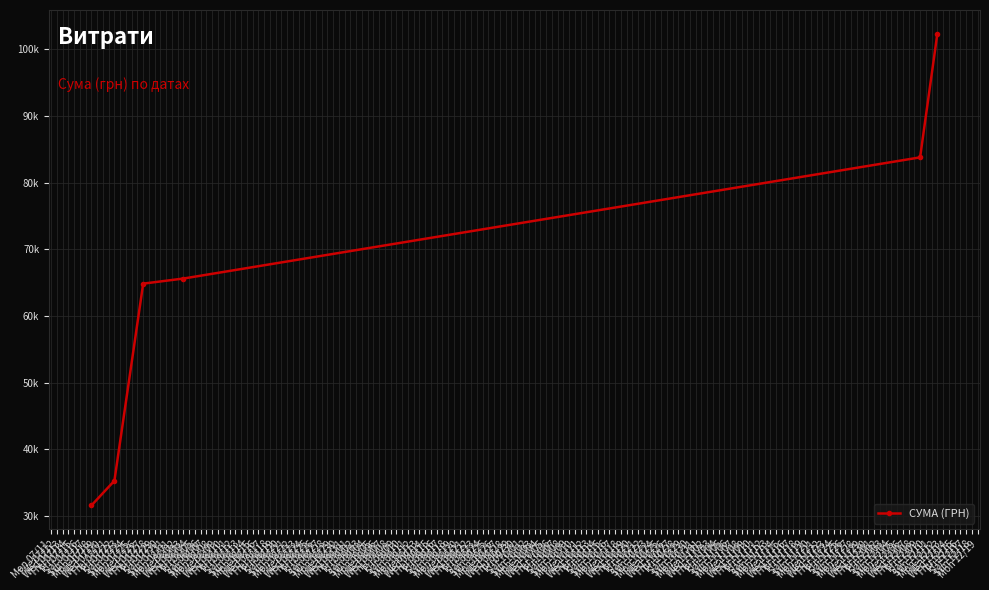

Does the chart have visible grid lines?

Yes